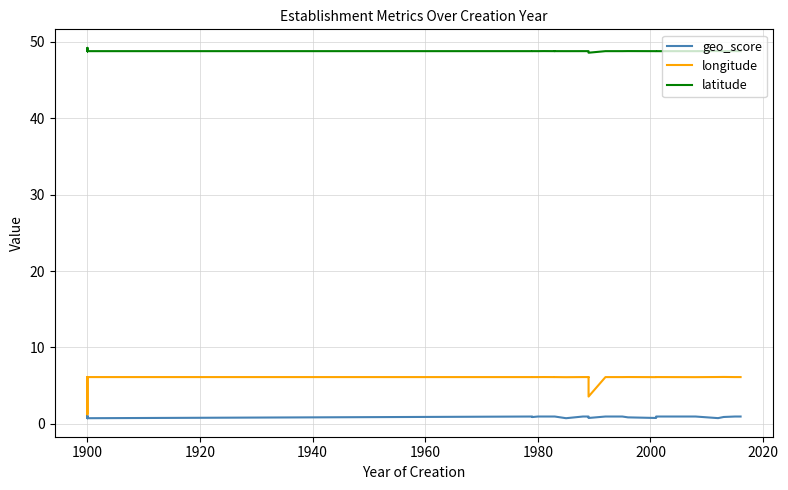

What is the smallest value displayed?

0.7